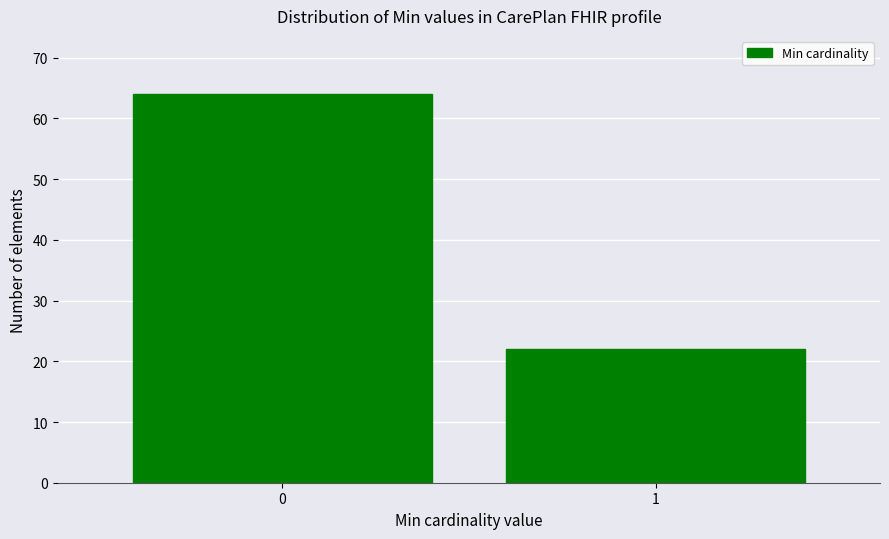

Reading right to left, what are all the values shown in this chart?

1=22	0=64